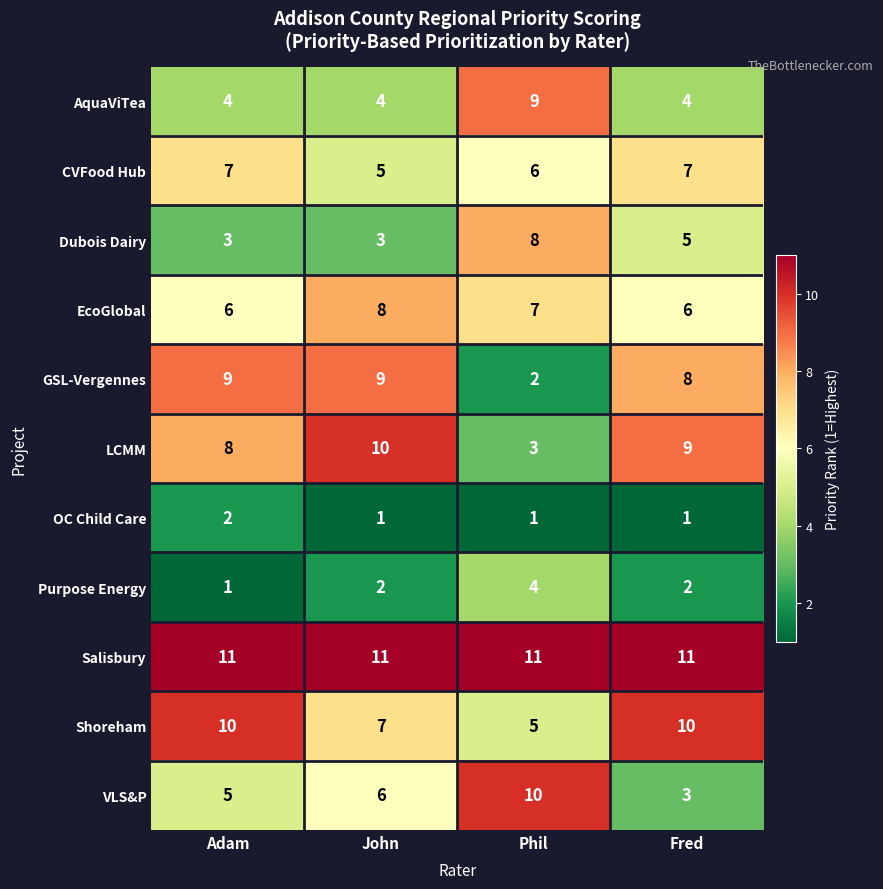

The Salisbury series shows 14 at Phil. True or false?

False